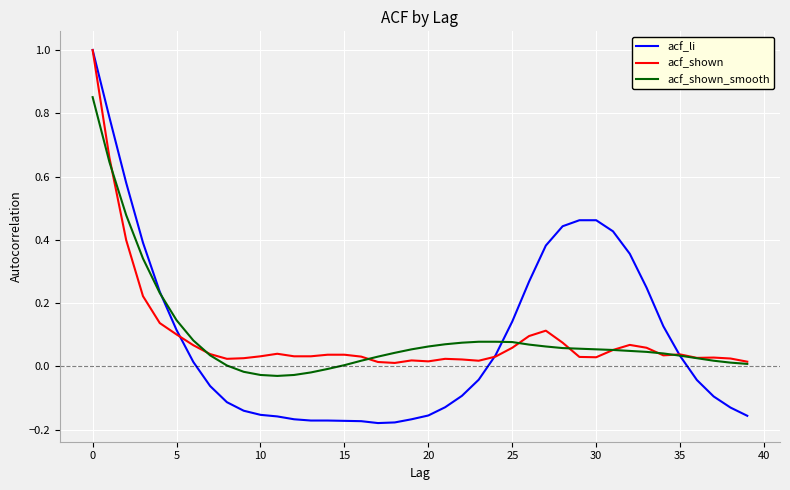

How many lines are shown in the chart?

3